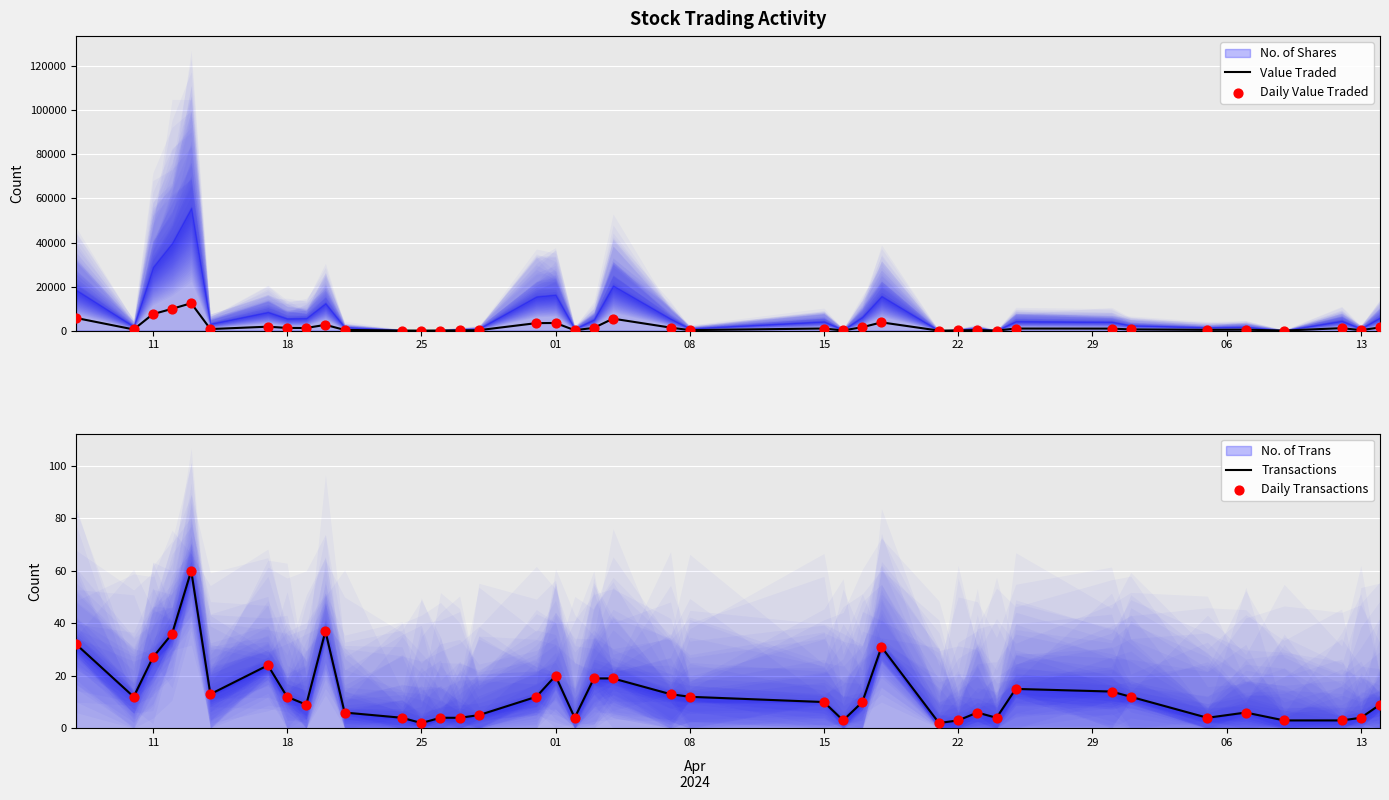

Which series has the largest total across all categories?

Value Traded